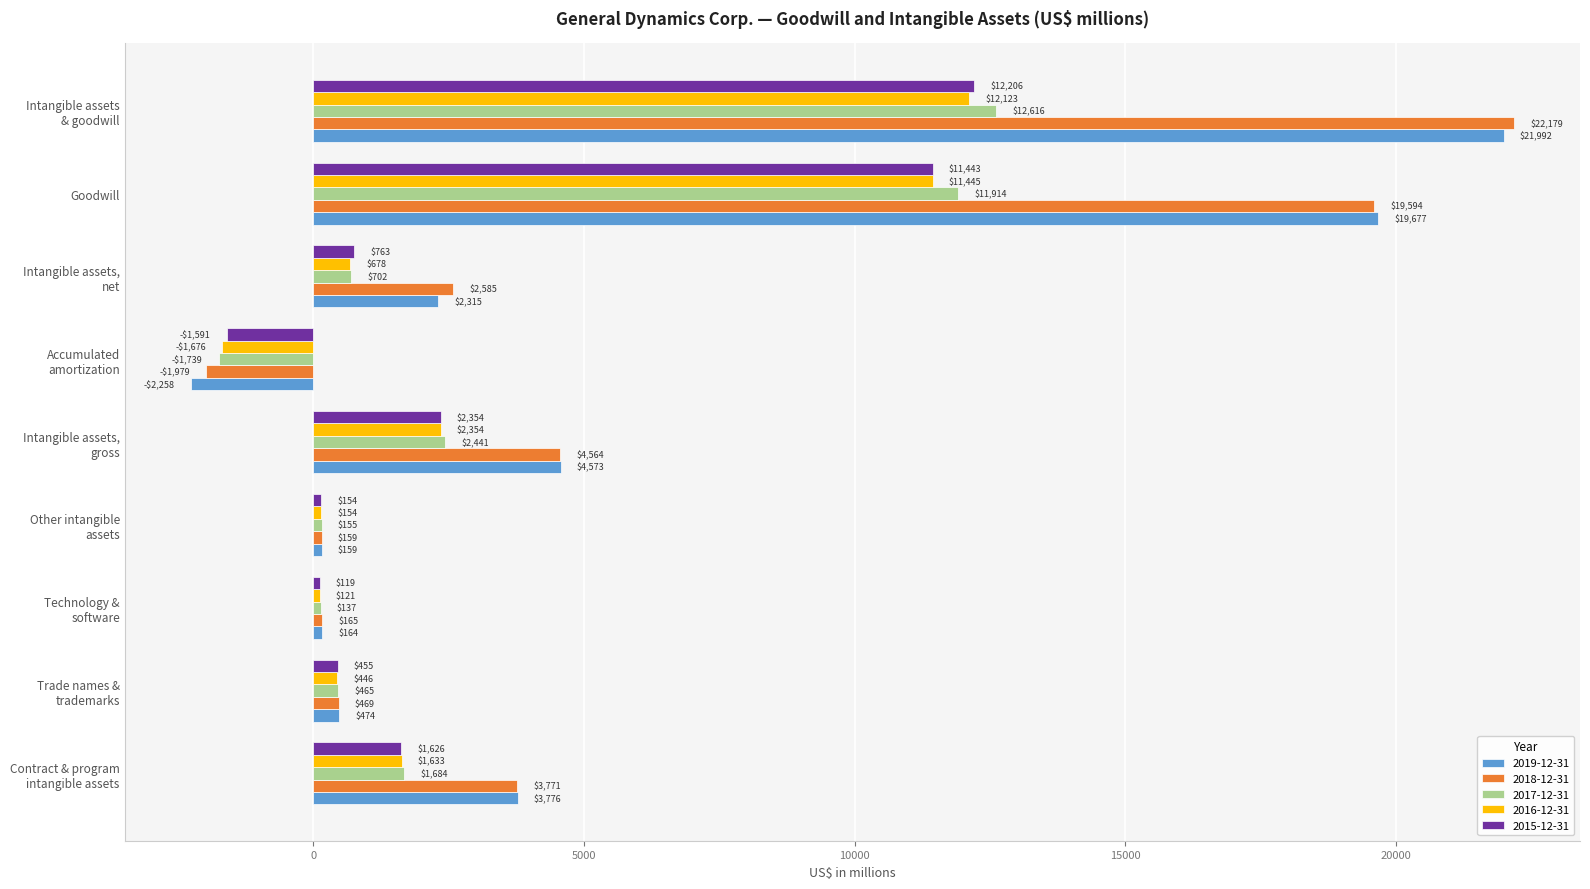

What is the maximum value for 2016-12-31?

12123